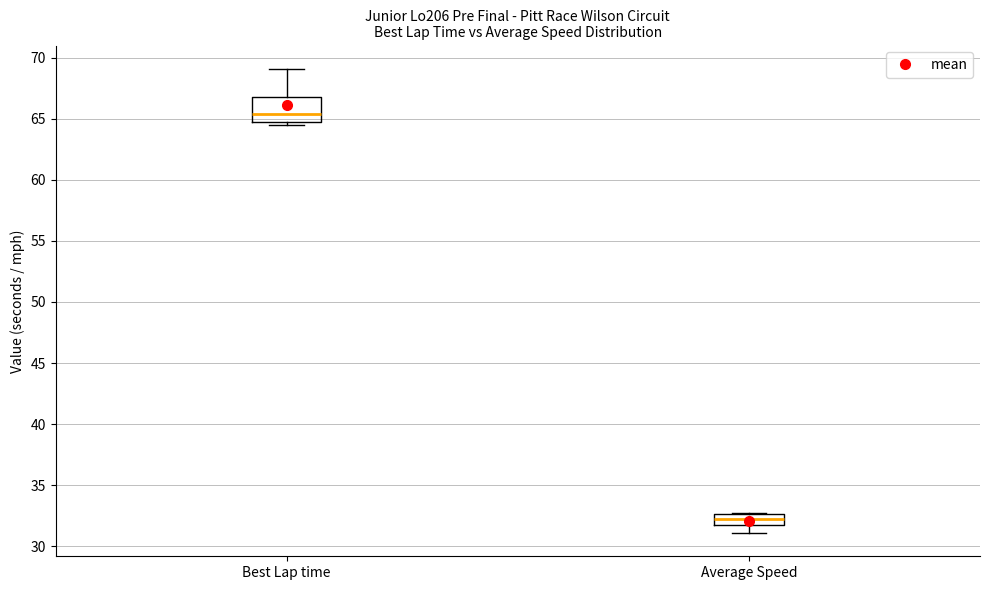

Where is the lower edge of the box for Average Speed on the y-axis? The values are not printed on the chart, so give them approximately, as read against the axis.

32.0